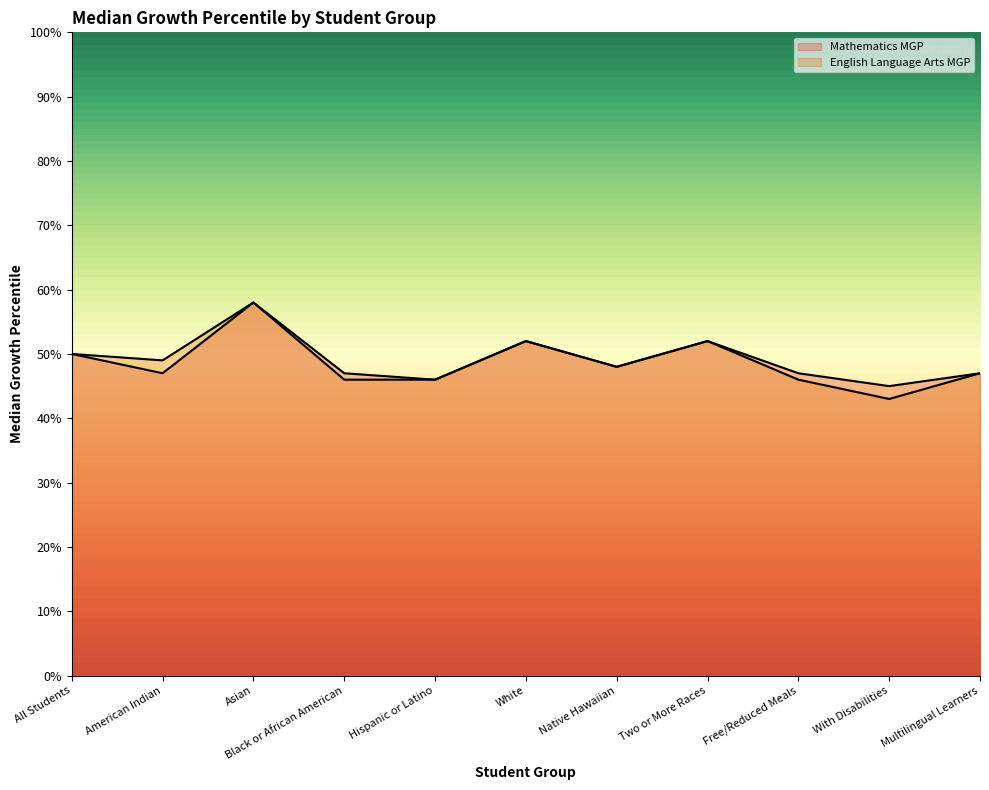

Read the English Language Arts MGP value at Two or More Races, to the nearest 5.

50